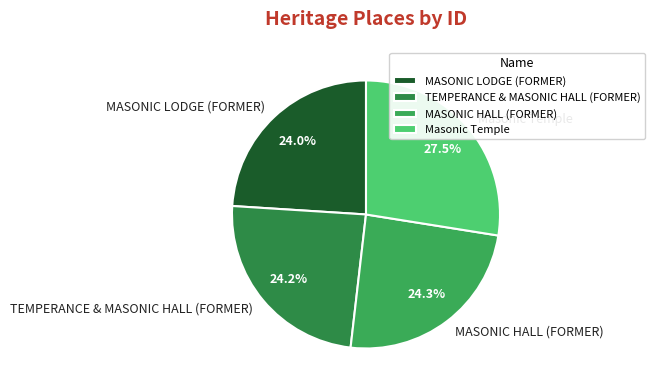

What is the ratio of the value at MASONIC LODGE (FORMER) to the value at TEMPERANCE & MASONIC HALL (FORMER)?

1.0